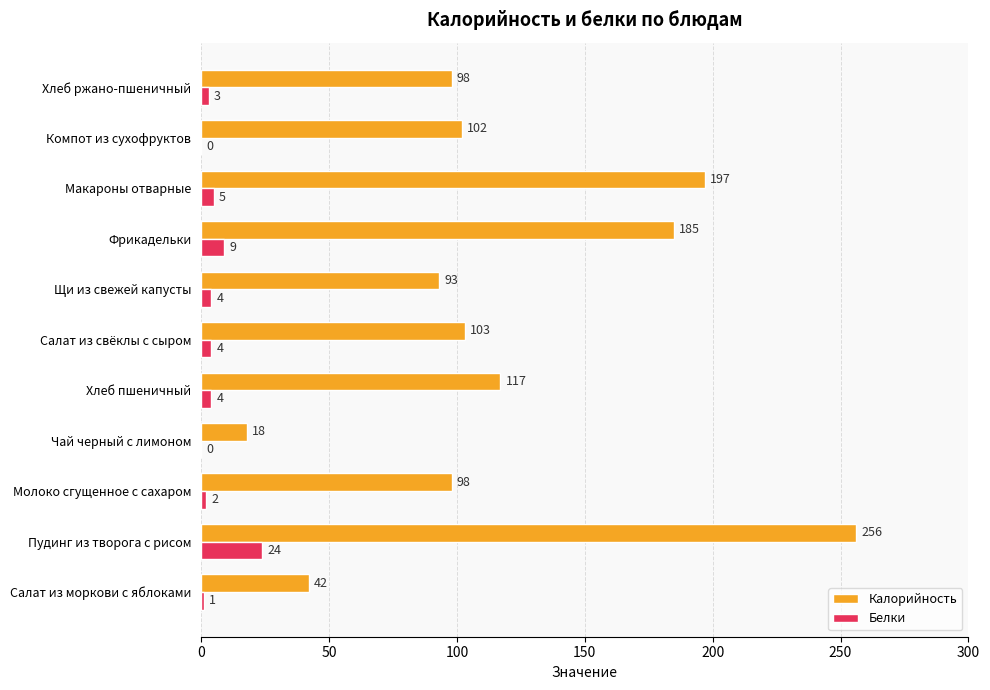

What is the maximum value for Калорийность?

256